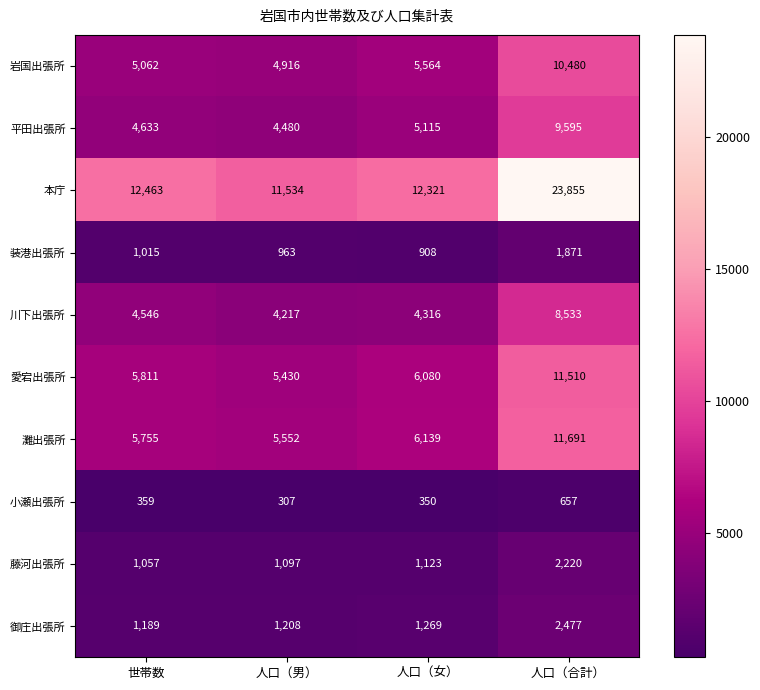

Which series has the largest range (max minus min)?

本庁